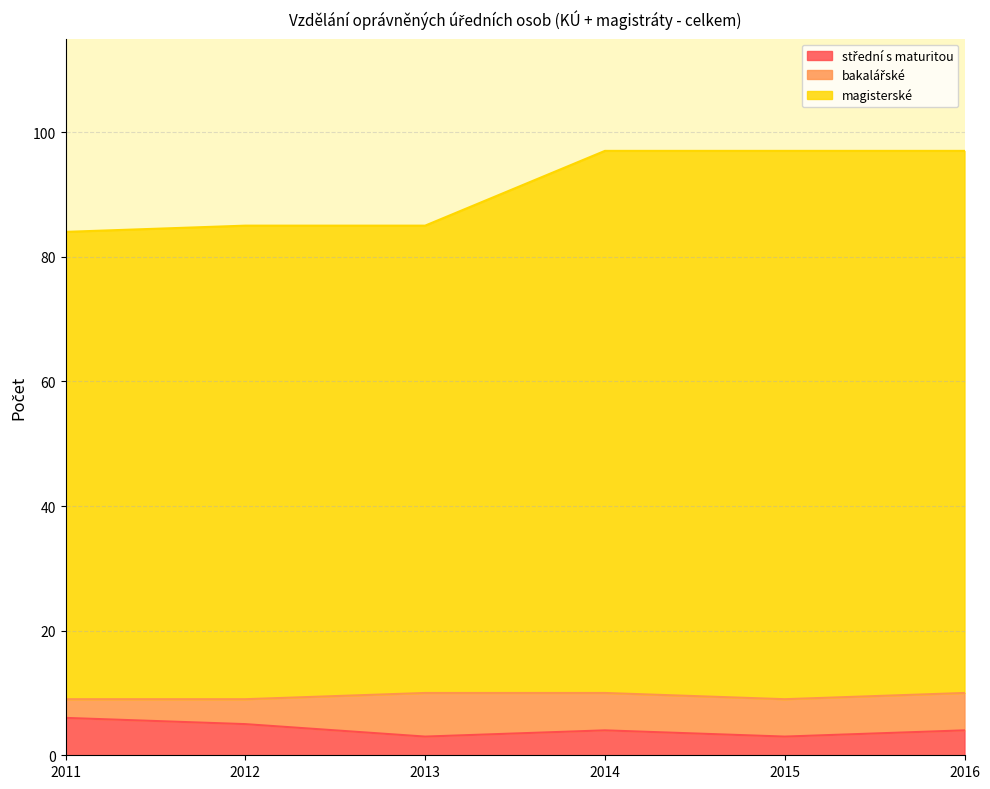

What is the maximum value for střední s maturitou?

6